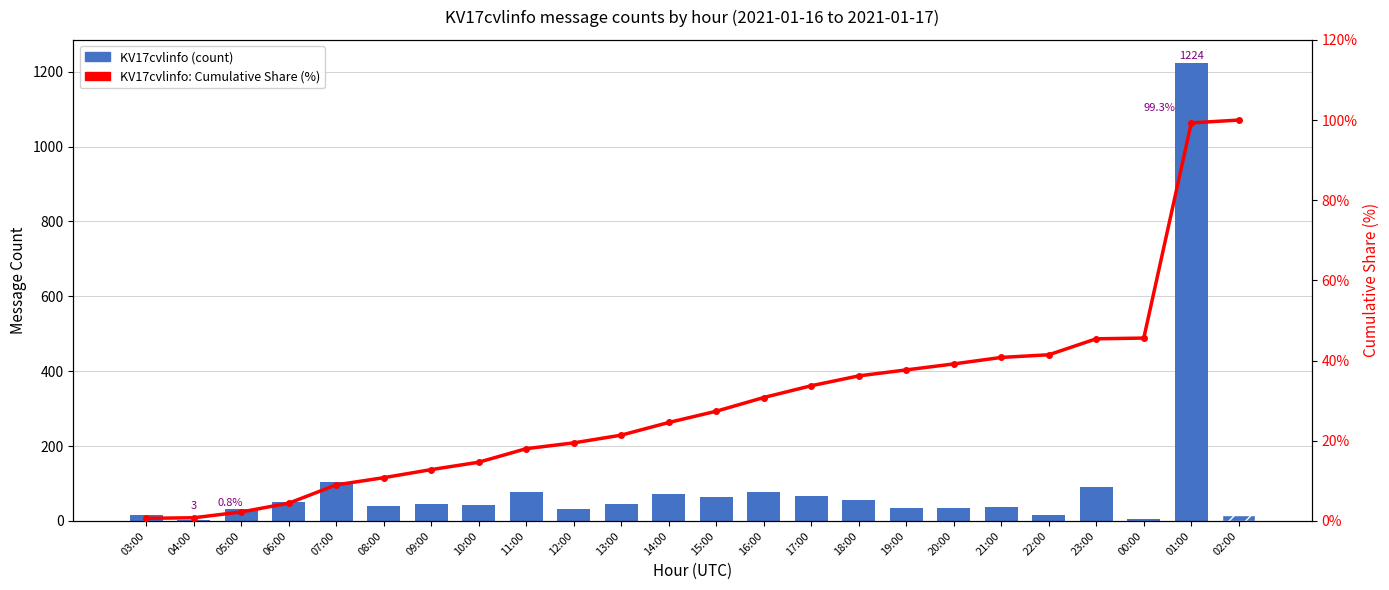

Rank the series at 09:00 from highest to lowest value.

KV17cvlinfo (count), KV17cvlinfo: Cumulative Share (%)